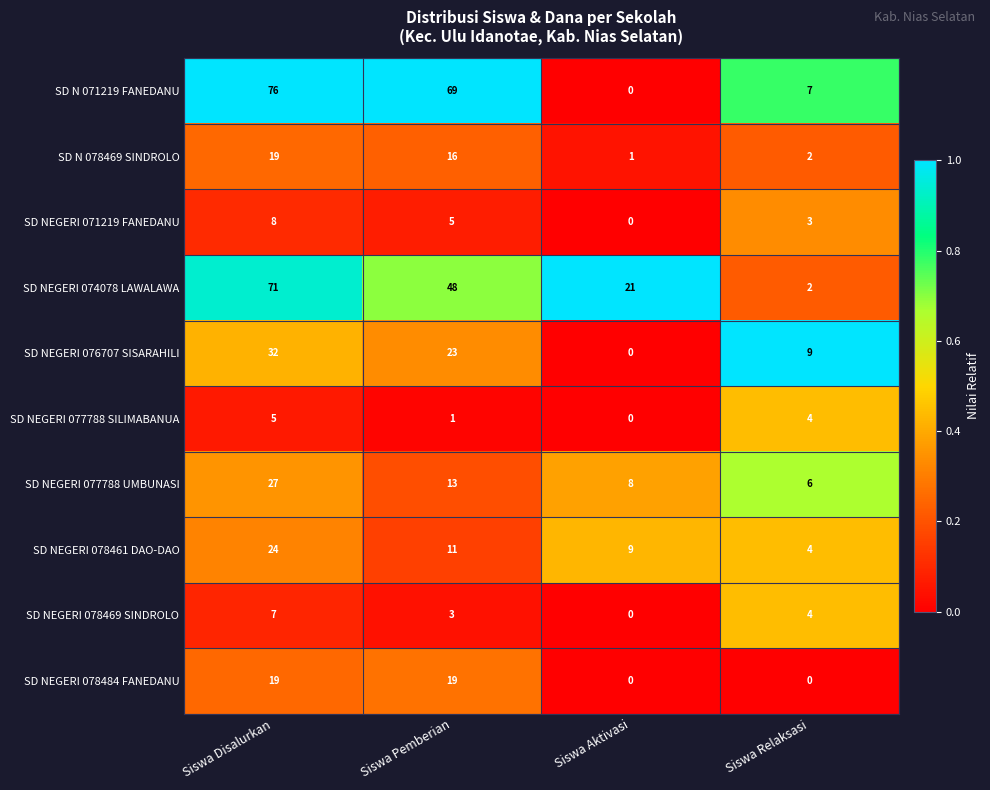

What is the spread (max minus min) of values at Siswa Pemberian?

68